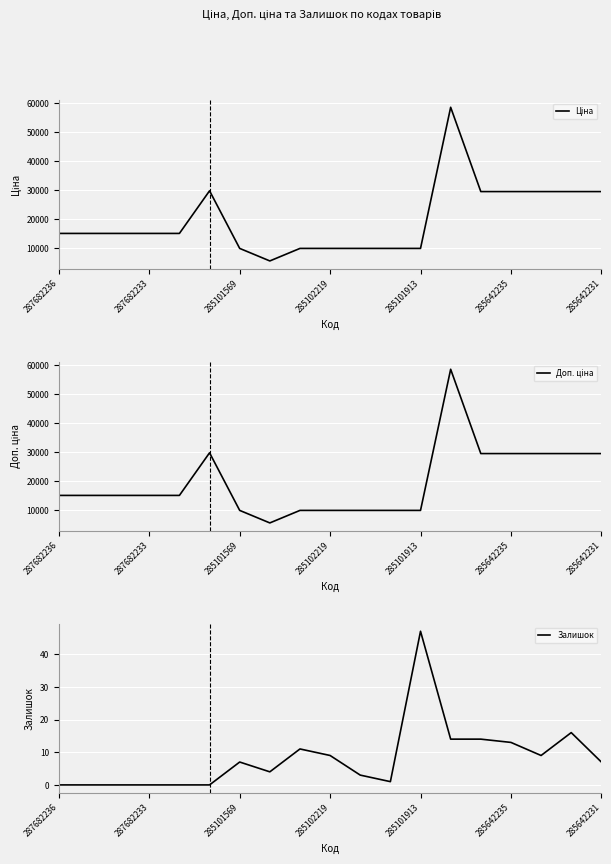

The value of Залишок at 285101569 is 7. True or false?

True